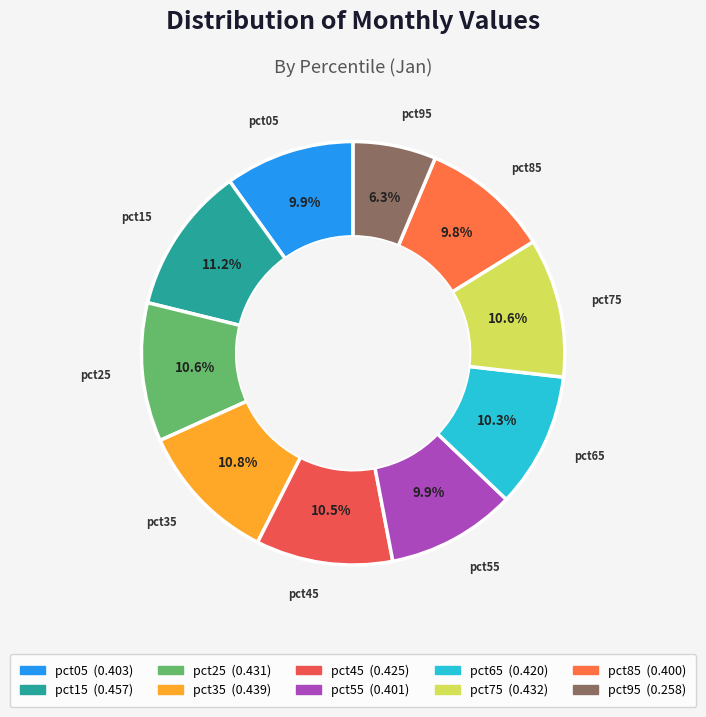

To the nearest percent, what portion does pct55 represent?

10%